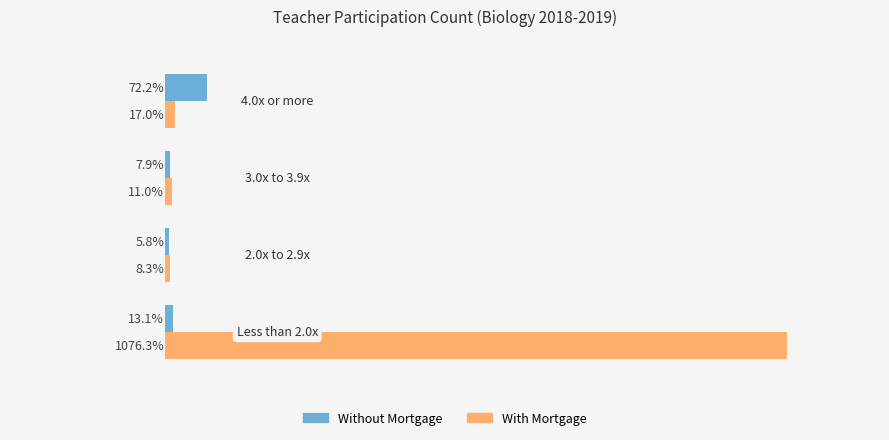

Which series has the largest range (max minus min)?

With Mortgage